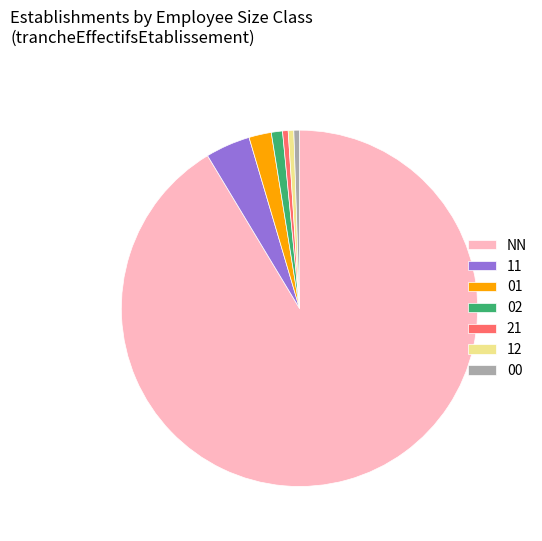

Is the sum of 00 and 02 greater than half?

No